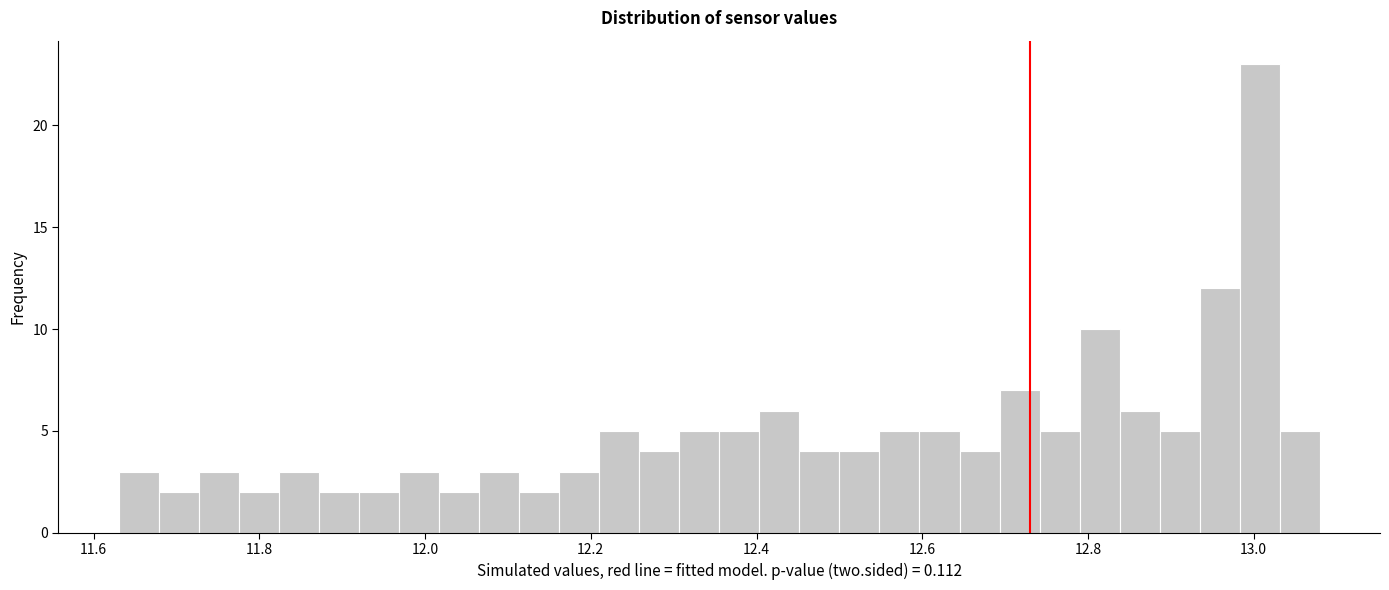

Read against the x-axis, roughly where is the centre of the tallest bar?

13.00